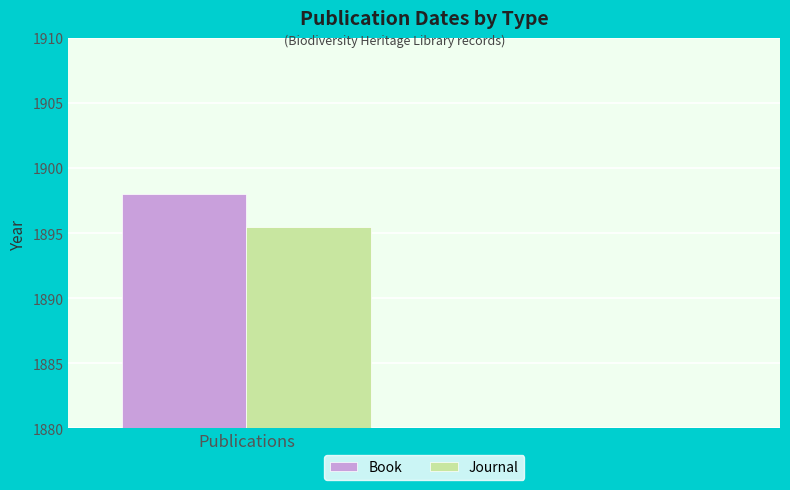

Reading left to right, extract all data points from this chart.

Book: 1898.0
Journal: 1895.5